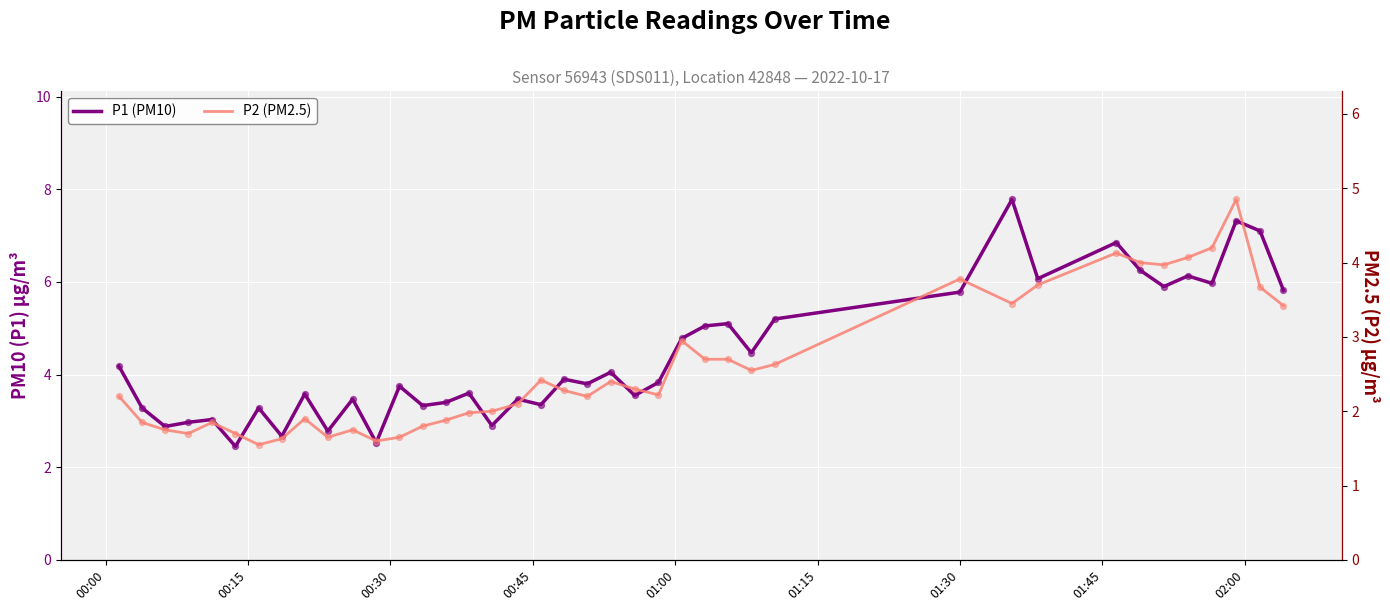

Which series contains the lowest Y value?

P2 (PM2.5)